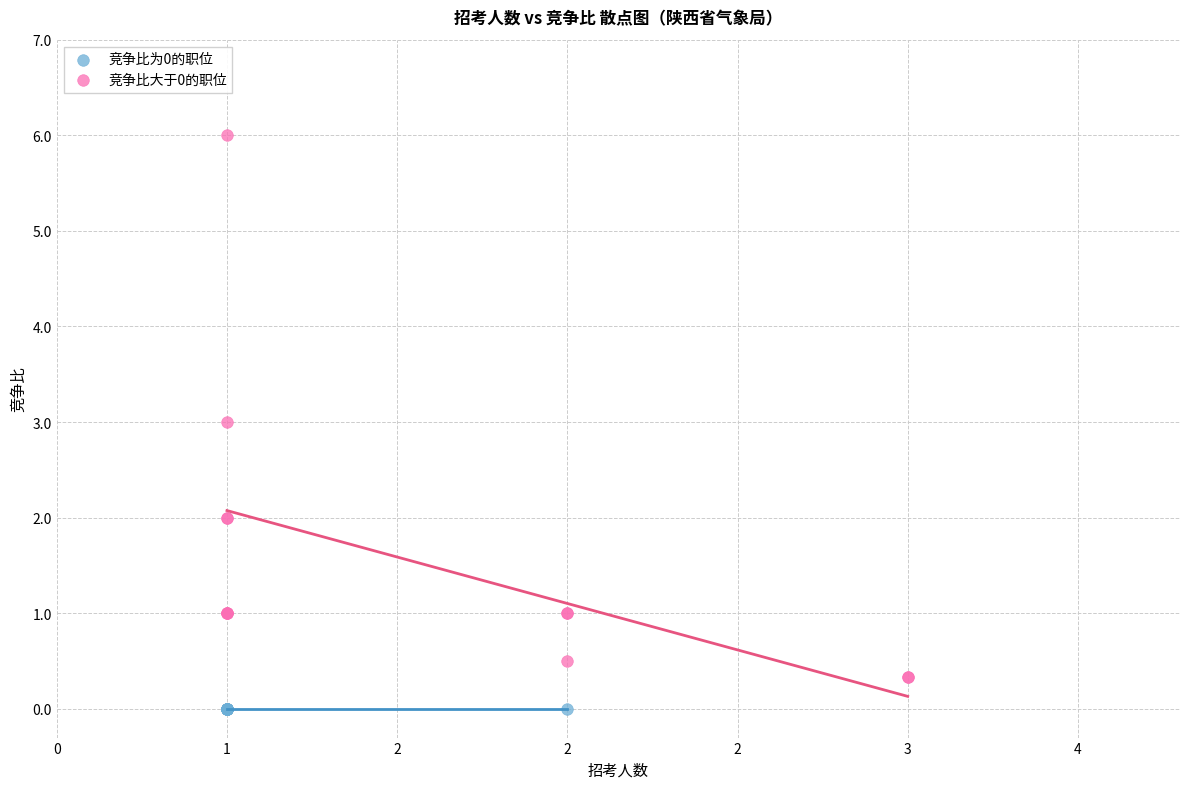

Which series reaches the minimum Y coordinate?

竞争比为0的职位